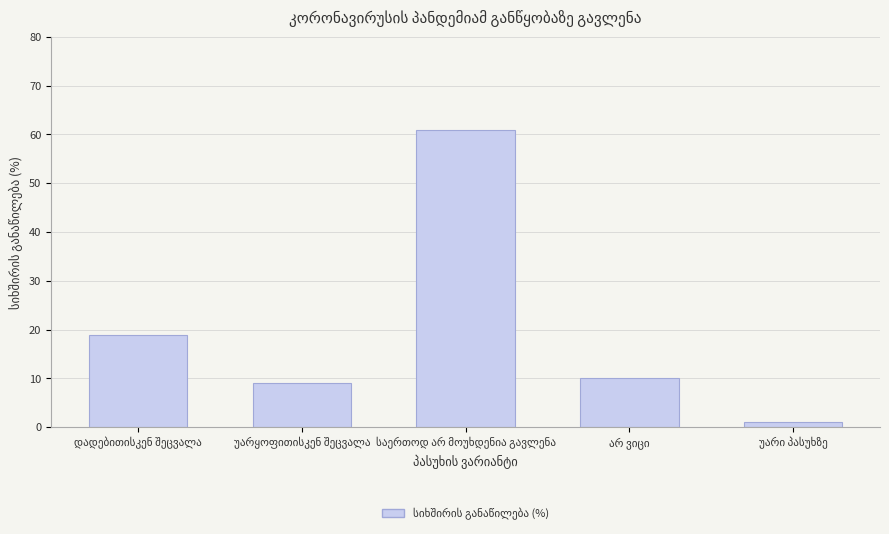

Are the bars grouped side by side (vs. stacked)?

No